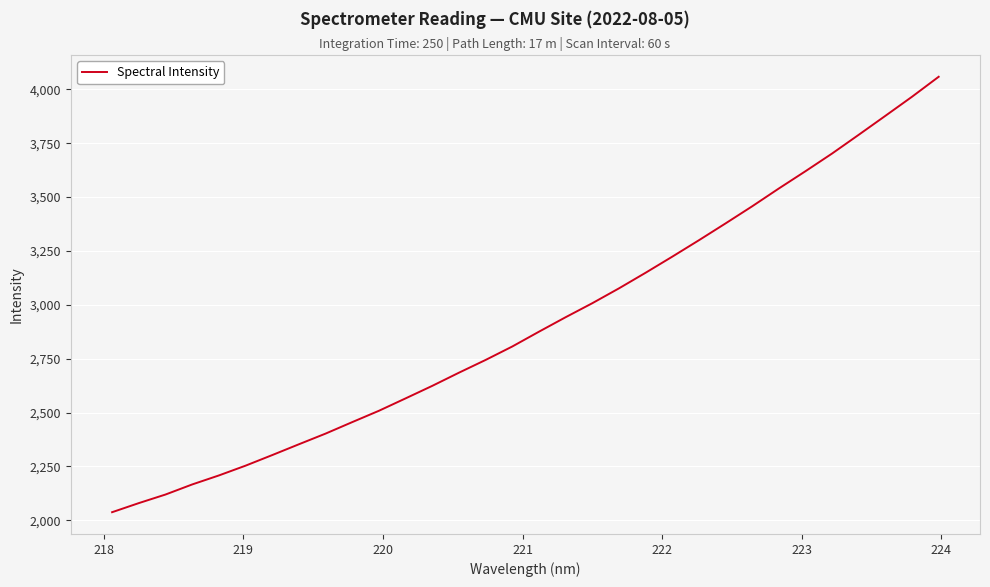

What is the smallest value displayed?

2037.3